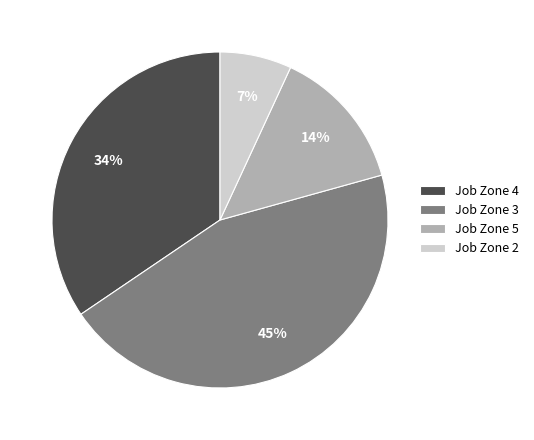

To the nearest percent, what is the difference between the largest and smallest slice percentages?

38%